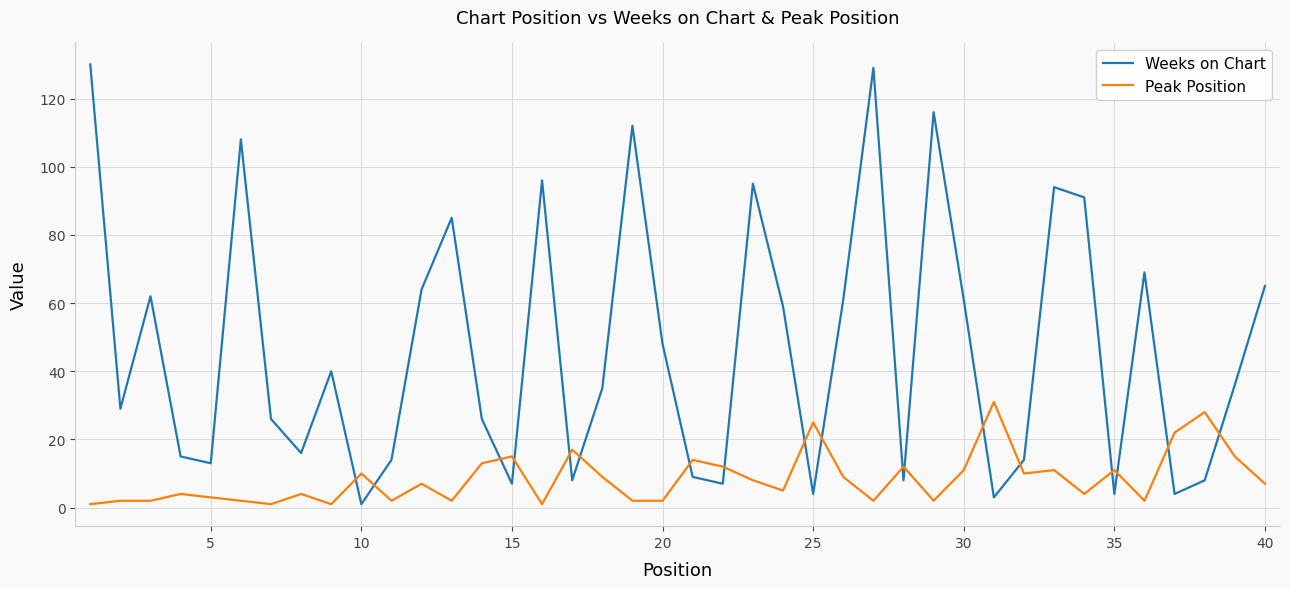

True or false: Peak Position and Weeks on Chart cross at least once.

True